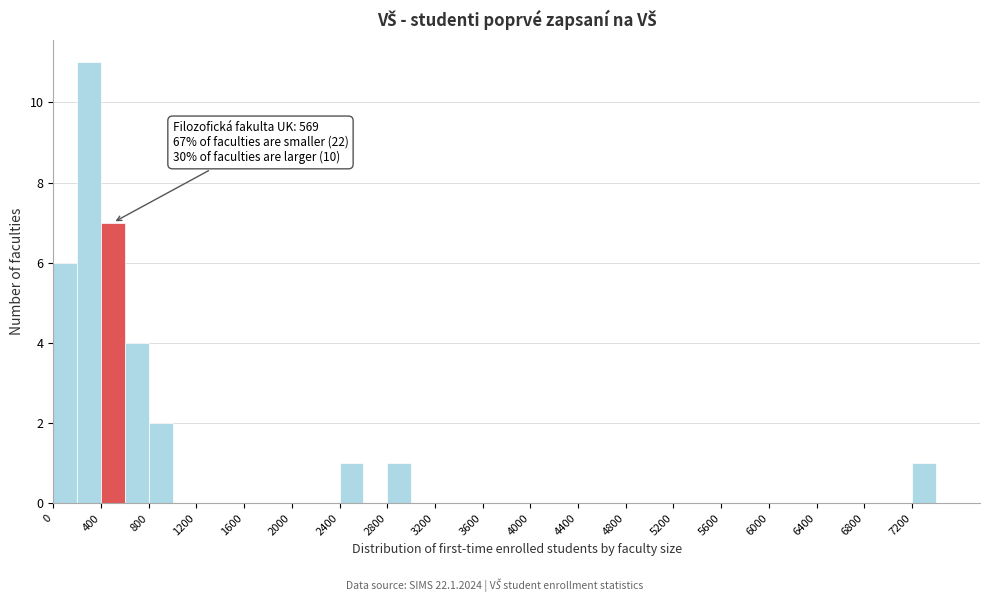

Over which range of the x-axis is the bar tallest?

200 to 400